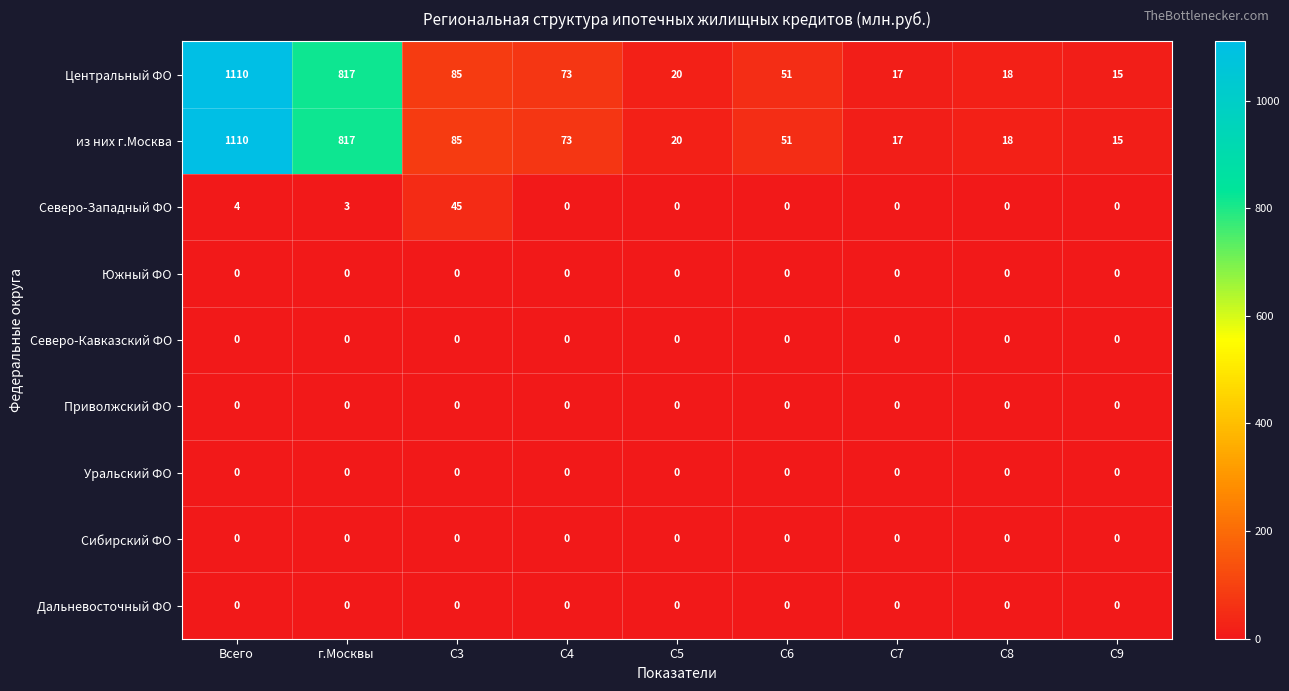

What is the difference between the highest and lowest values at C8?

18